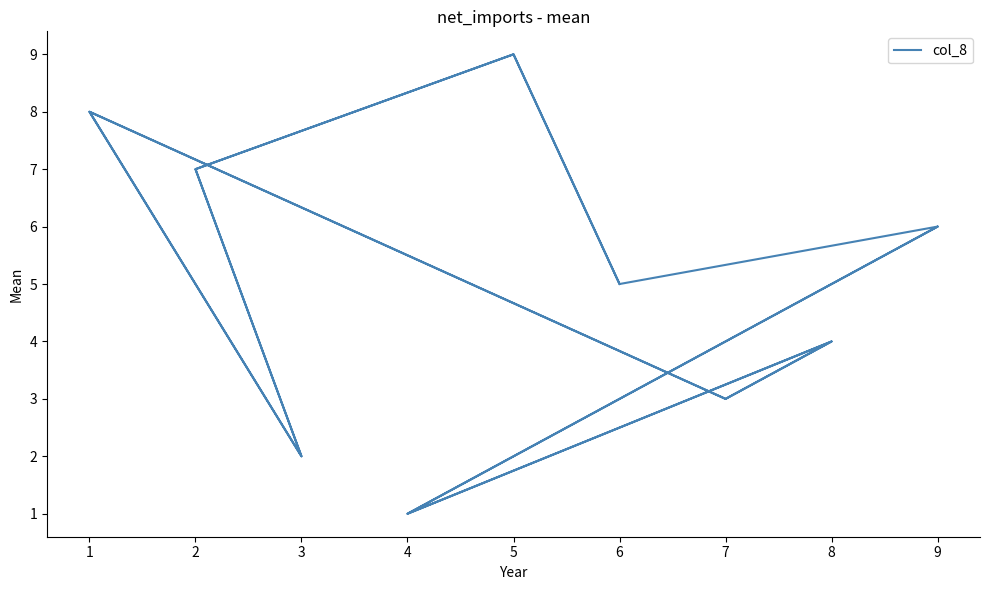

List the labels in order of value, largest first.

5, 5, 1, 1, 2, 2, 9, 9, 6, 6, 8, 8, 7, 7, 3, 3, 4, 4